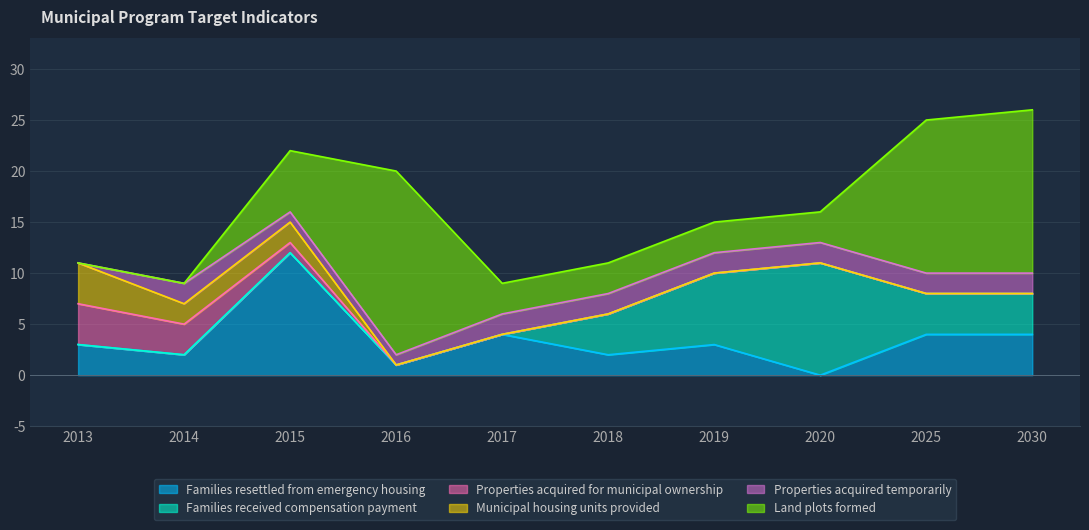

At which label does Municipal housing units provided reach its minimum?

2016